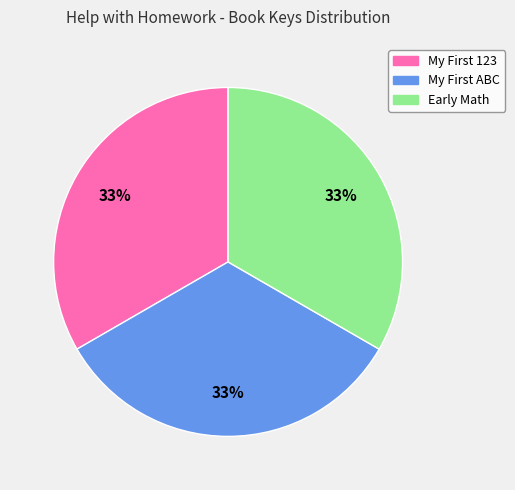

Count the number of slices in the pie.

3